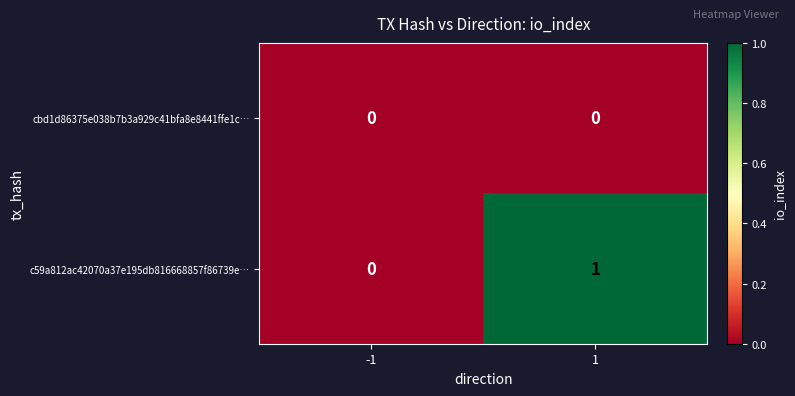

Which series changed the most between -1 and 1?

c59a812ac42070a37e195db816668857f86739e…